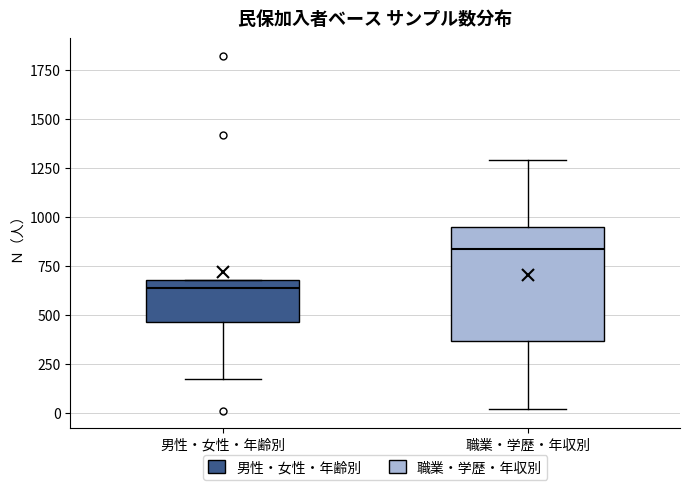

Reading left to right, transcribe this box plot: for each box, give where its median line is, the range the box spans, and where its two whiskers end, as read against the y-axis. The values are not printed on the chart, so give them approximately, as read against the axis.

男性・女性・年齢別: median 650, box 450 to 700, whiskers 150 to 700
職業・学歴・年収別: median 850, box 350 to 950, whiskers 0 to 1300